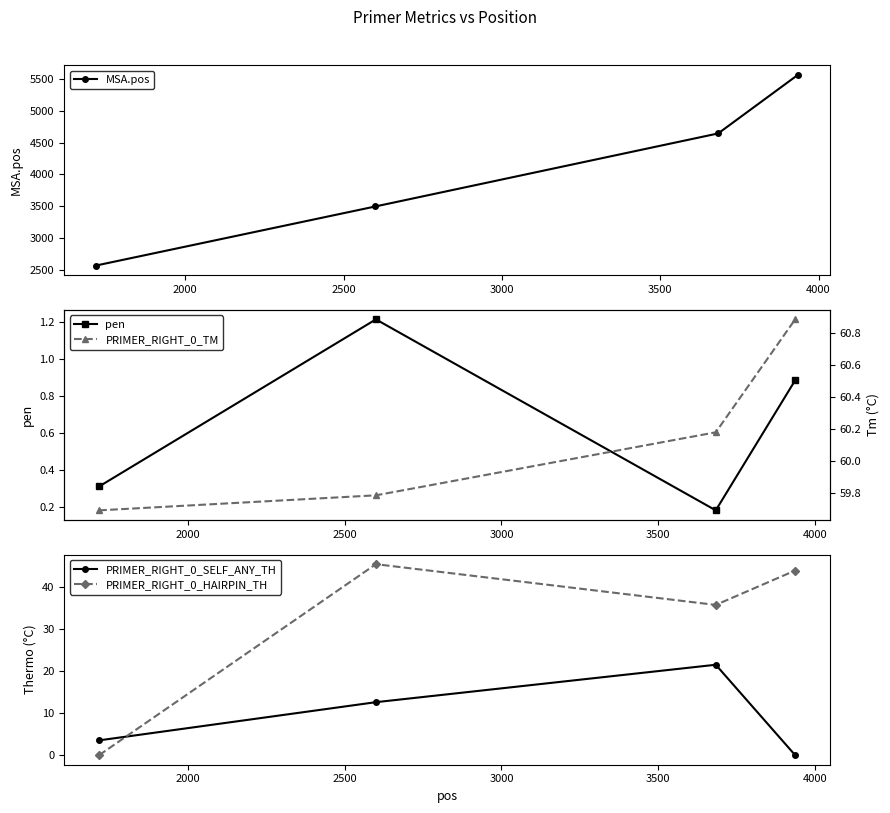

What is the value of the MSA.pos point at the 4th from the left?

5569